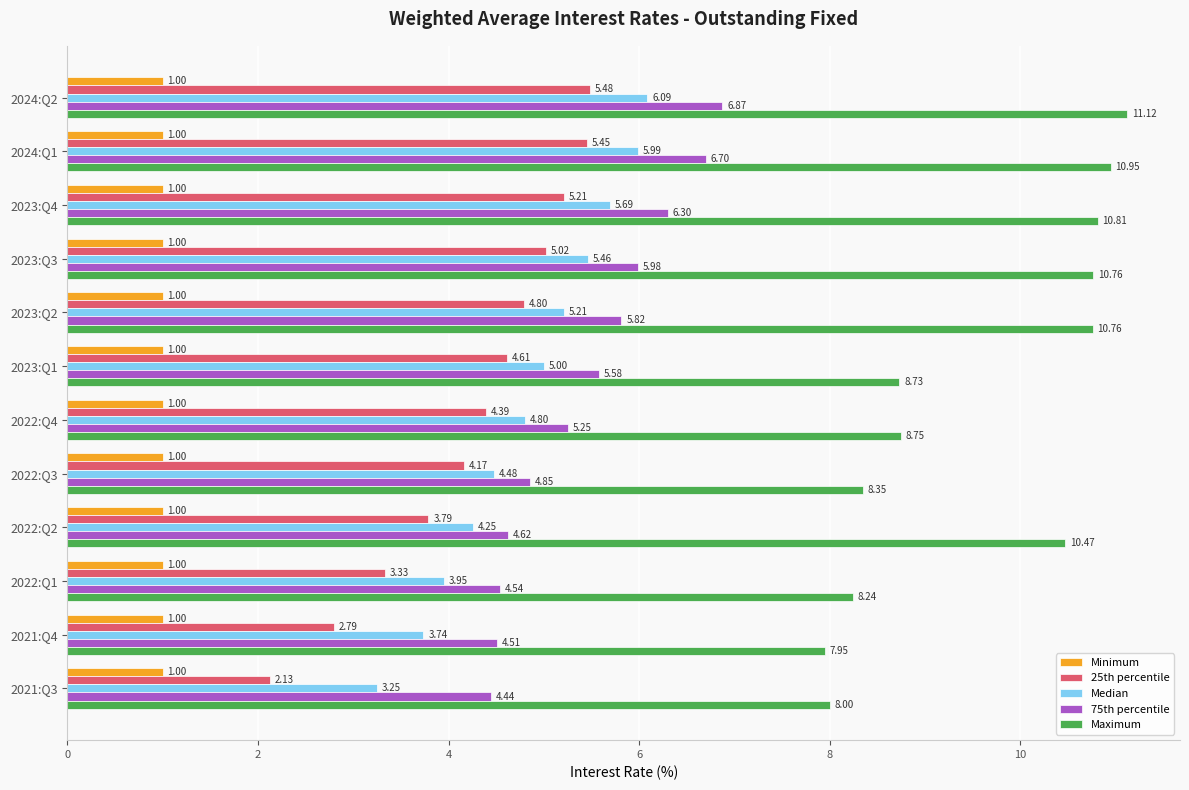

How many distinct data groups are displayed?

5